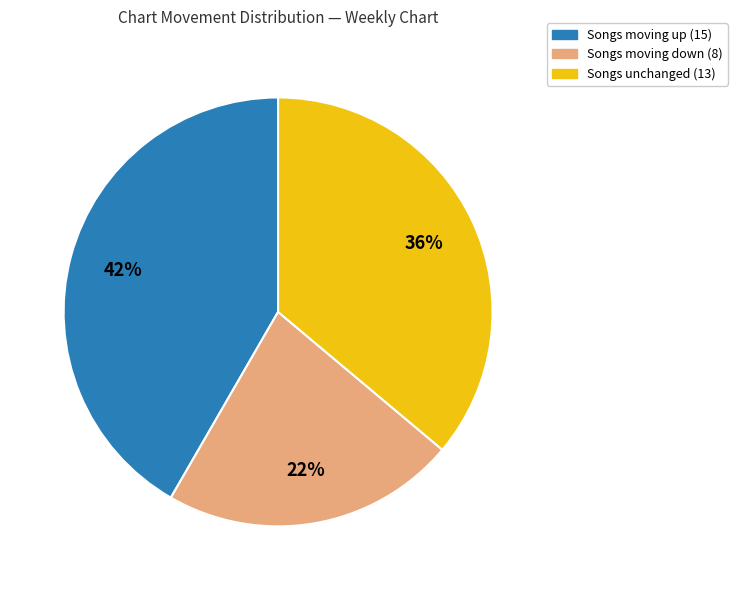

To the nearest percent, what is the average slice percentage?

33%